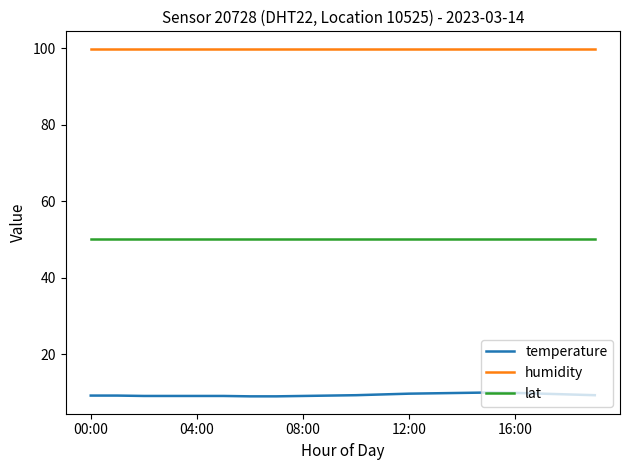

Is this an area chart (filled region under the line)?

No